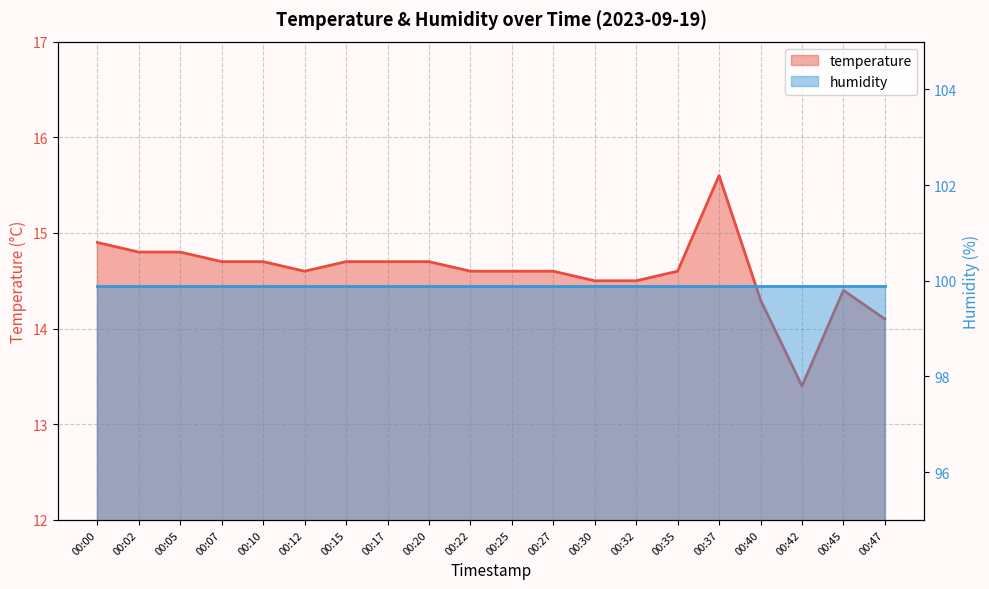

How many data points does each series have?

20